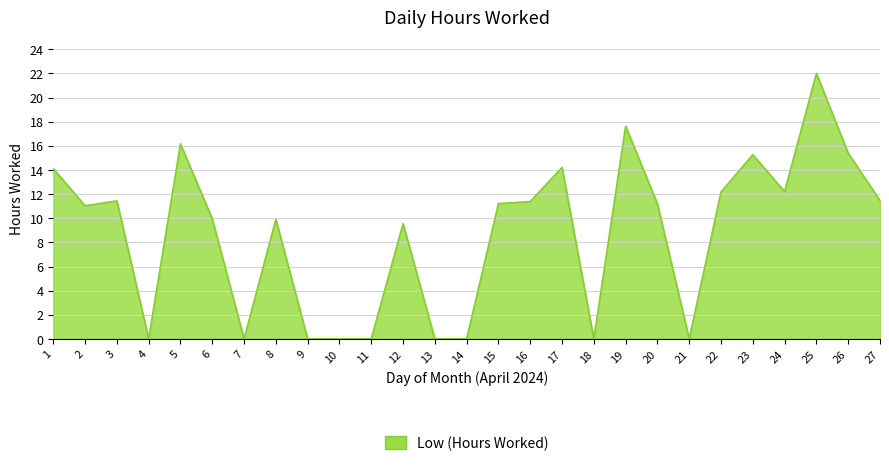

What is the difference between the second highest and minimum values?

17.6